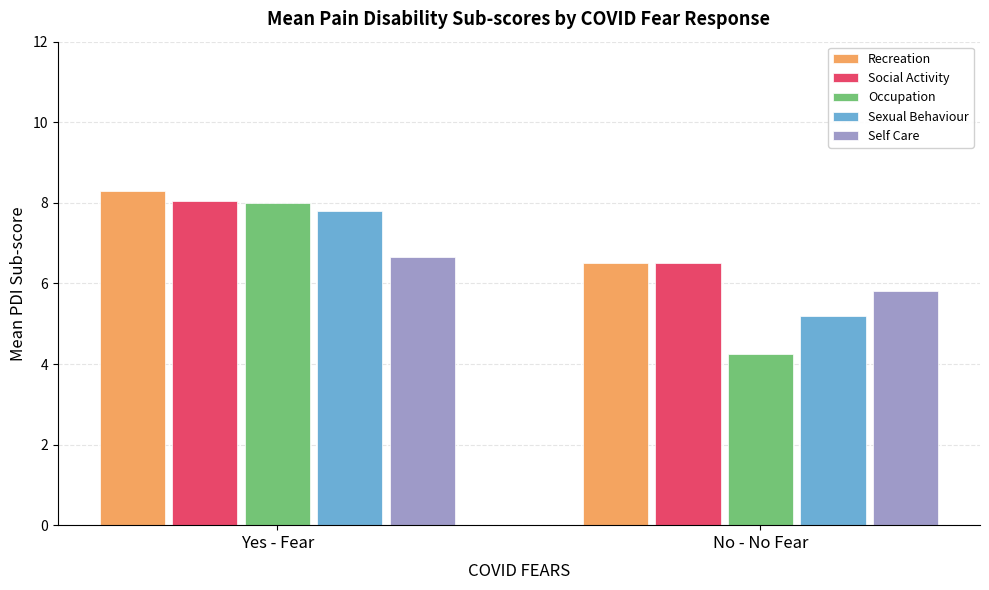

Does the chart contain any negative values?

No